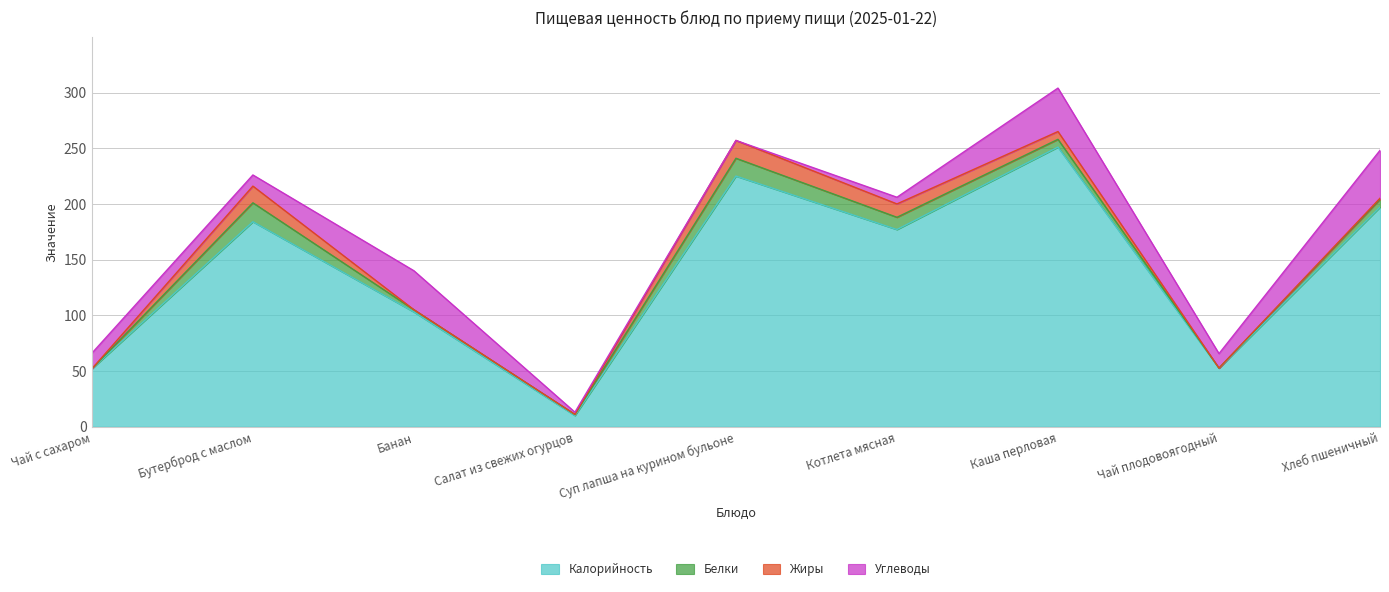

List the labels in order of Жиры value, largest first.

Суп лапша на курином бульоне, Бутерброд с маслом, Котлета мясная, Каша перловая, Хлеб пшеничный, Чай с сахаром, Банан, Салат из свежих огурцов, Чай плодовоягодный